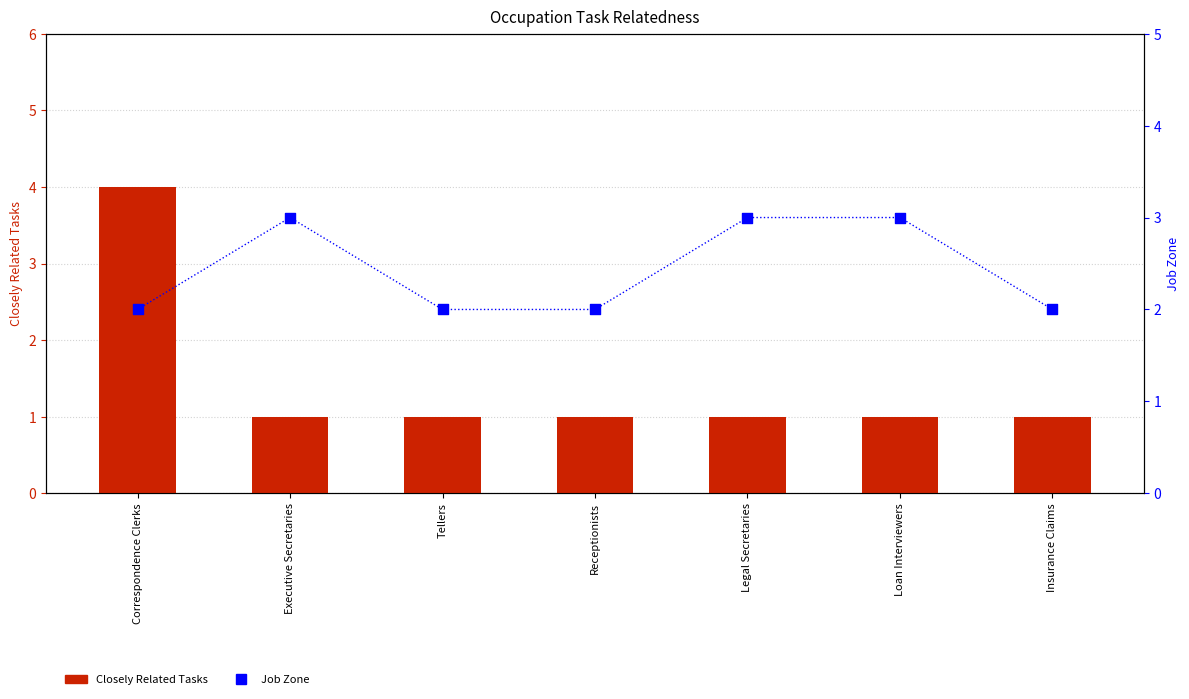

Which series has the largest total across all categories?

Job Zone